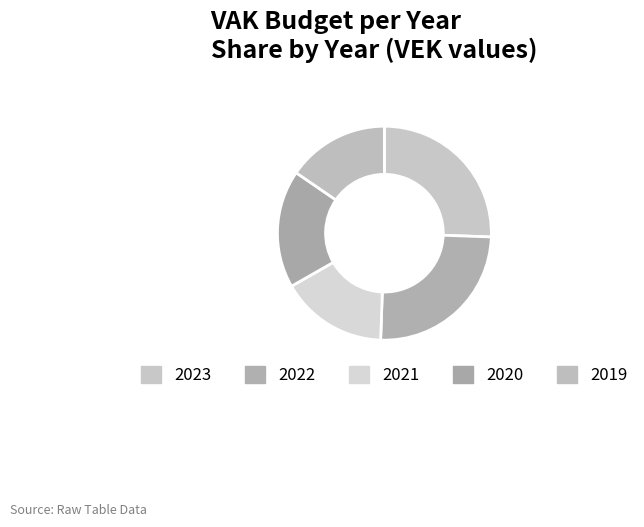

To the nearest percent, what is the average slice percentage?

20%